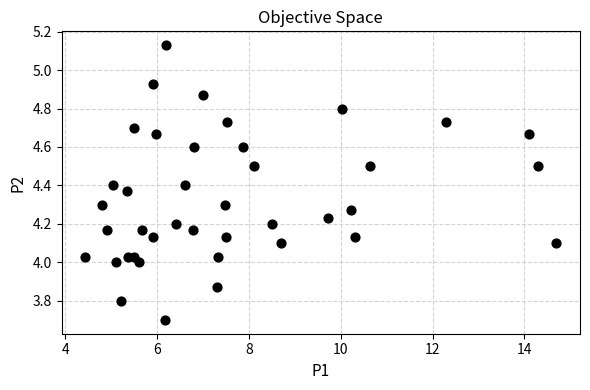

What is the range of X values (max minus min)?

10.3